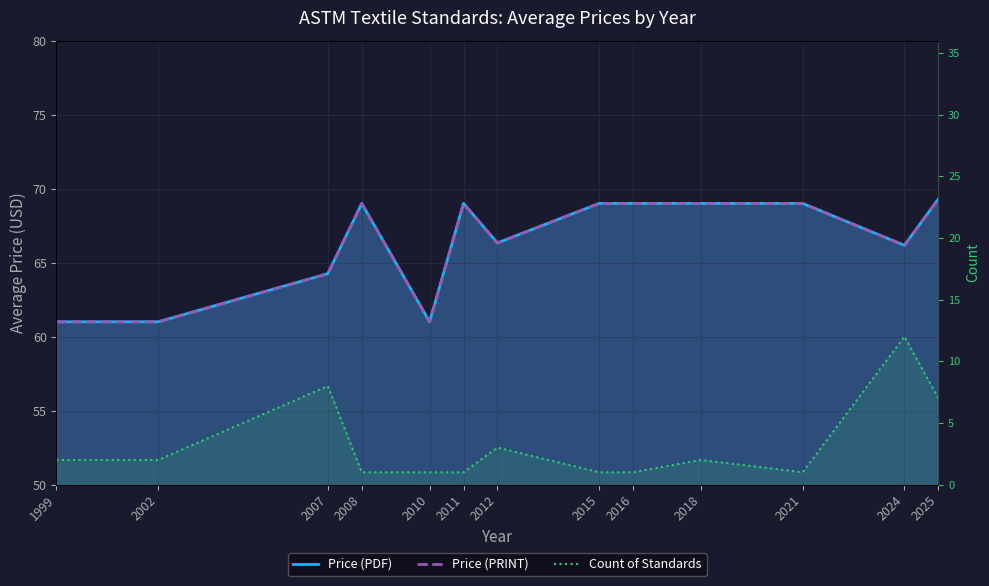

True or false: Price (PDF) and Count of Standards cross at least once.

False